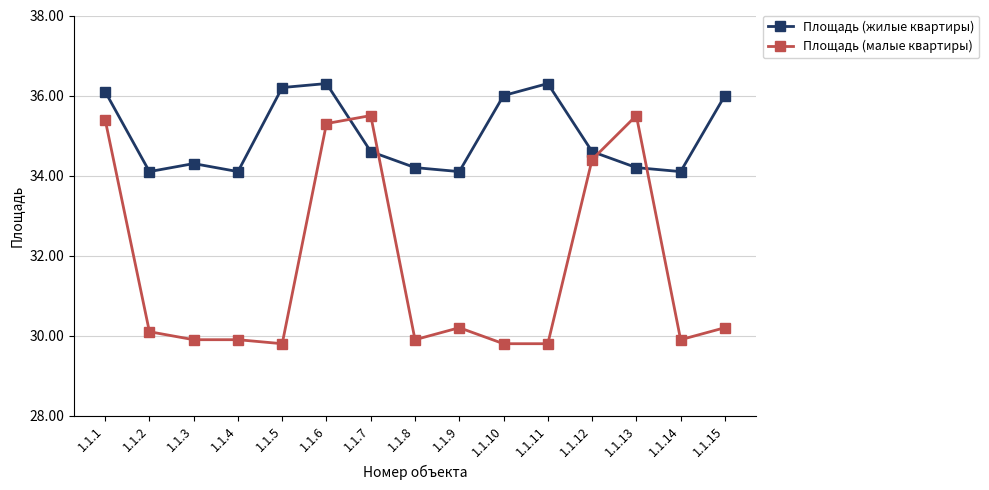

Reading left to right, transcribe all the data shown in this chart.

Площадь (жилые квартиры): 1.1.1=36.1	1.1.2=34.1	1.1.3=34.3	1.1.4=34.1	1.1.5=36.2	1.1.6=36.3	1.1.7=34.6	1.1.8=34.2	1.1.9=34.1	1.1.10=36.0	1.1.11=36.3	1.1.12=34.6	1.1.13=34.2	1.1.14=34.1	1.1.15=36.0
Площадь (малые квартиры): 1.1.1=35.4	1.1.2=30.1	1.1.3=29.9	1.1.4=29.9	1.1.5=29.8	1.1.6=35.3	1.1.7=35.5	1.1.8=29.9	1.1.9=30.2	1.1.10=29.8	1.1.11=29.8	1.1.12=34.4	1.1.13=35.5	1.1.14=29.9	1.1.15=30.2